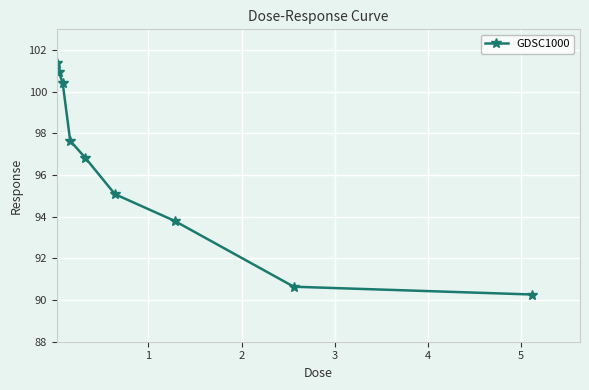

What is the value of the 5th point from the left?

96.8